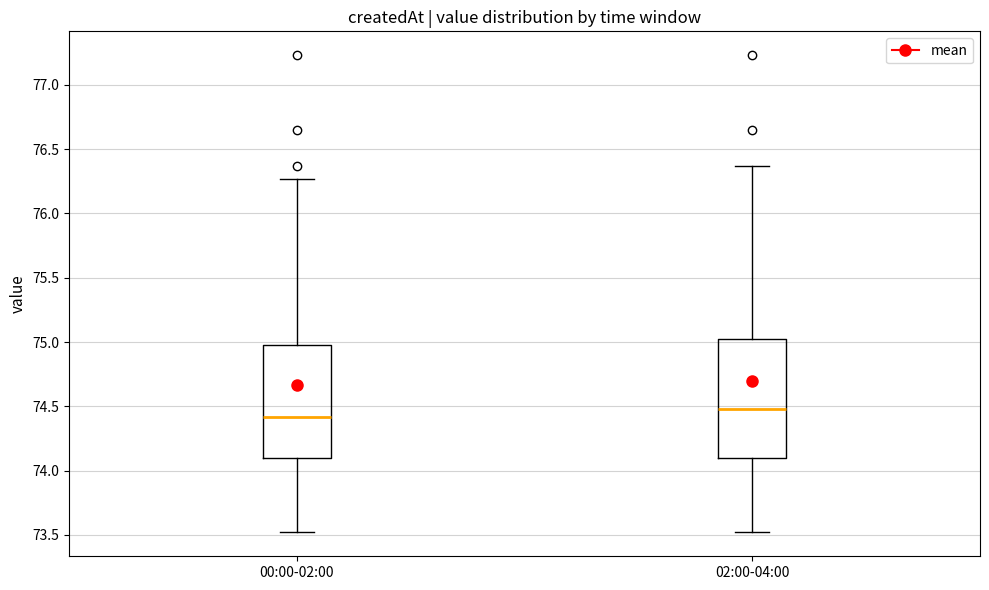

Reading left to right, read every box against the y-axis: the position of its median line, the range the box covers, and the ends of its whiskers. The values are not printed on the chart, so give them approximately, as read against the axis.

00:00-02:00: median 74.40, box 74.10 to 75.00, whiskers 73.50 to 76.25
02:00-04:00: median 74.50, box 74.10 to 75.00, whiskers 73.50 to 76.35